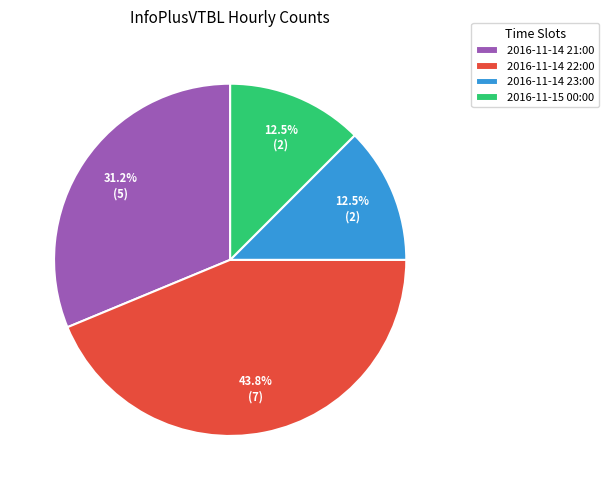

Is the sum of 2016-11-14 23:00 and 2016-11-14 22:00 greater than half?

Yes